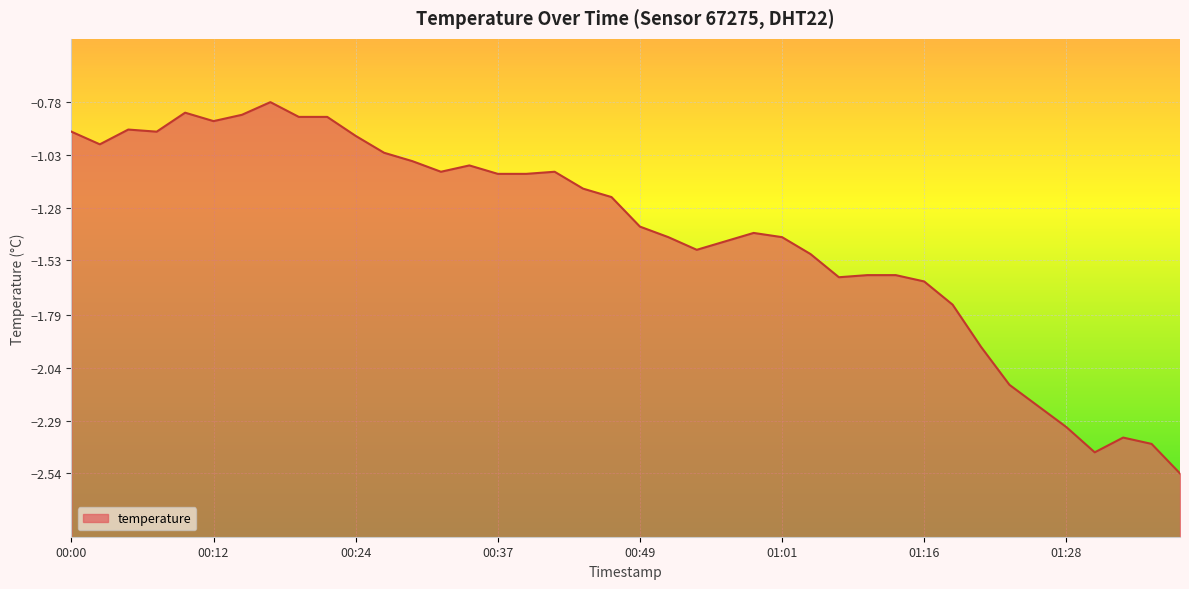

Which label corresponds to the largest value in the chart?

00:17